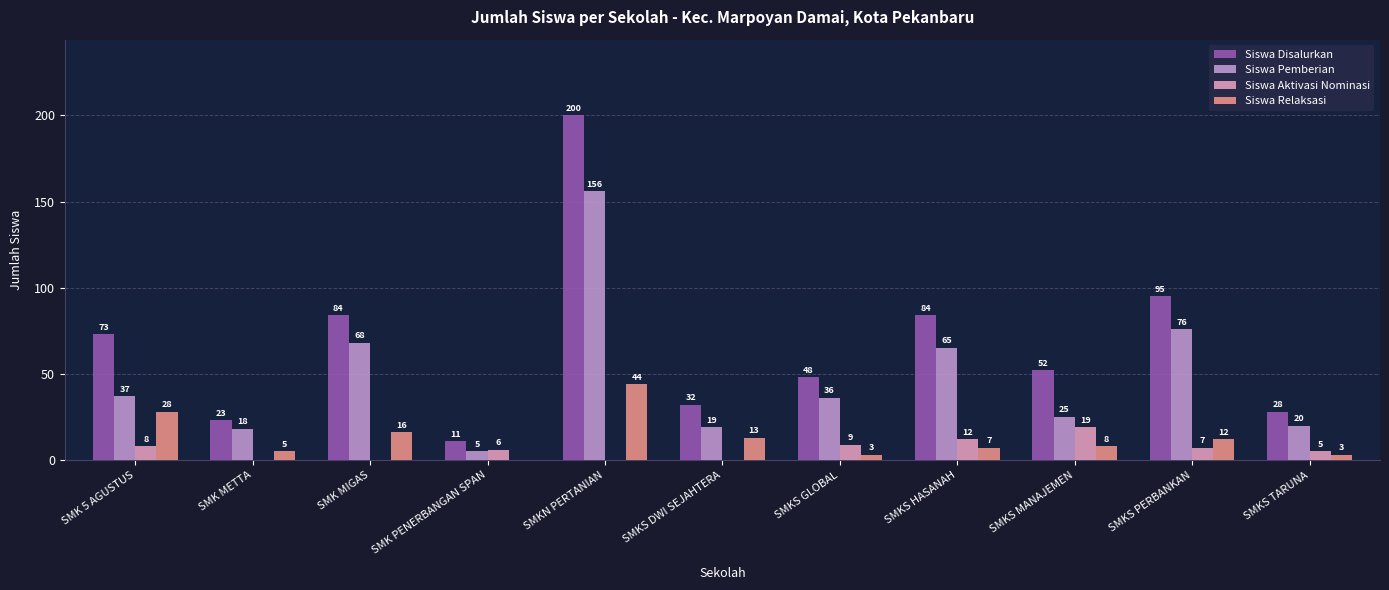

Between SMKS MANAJEMEN and SMKS PERBANKAN, which series saw the biggest shift?

Siswa Pemberian